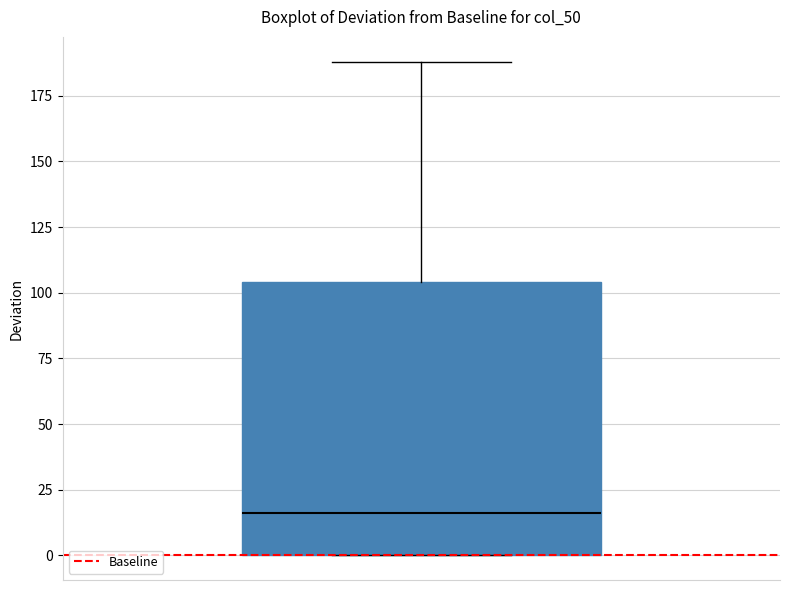

Read this box plot against the y-axis: the position of the median line, the range covered by the box, and the ends of both whiskers. The values are not printed on the chart, so give them approximately, as read against the axis.

median 15, box 0 to 105, whiskers 0 to 190